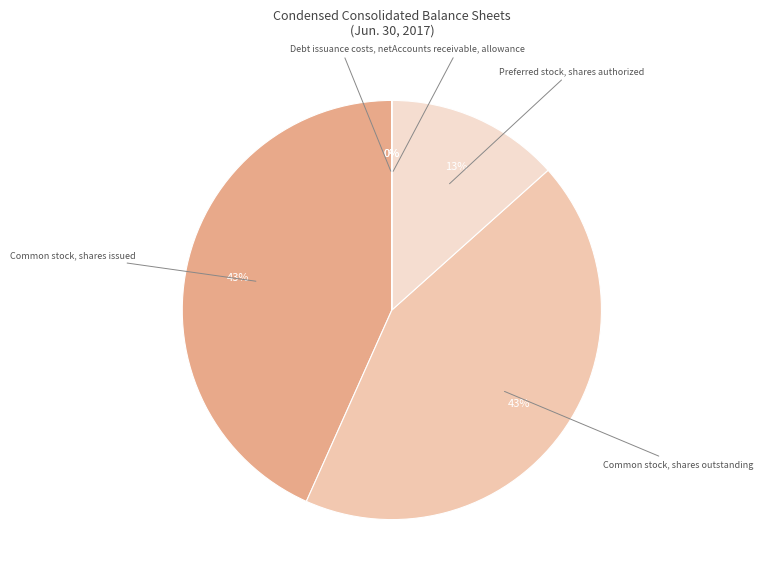

To the nearest percent, what percentage of the pie is Common stock, shares outstanding?

43%